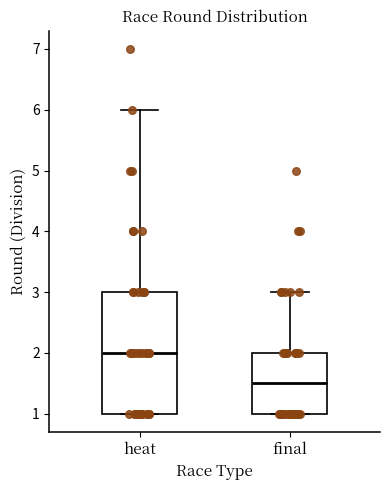

Reading left to right, read every box against the y-axis: the position of its median line, the range the box covers, and the ends of its whiskers. The values are not printed on the chart, so give them approximately, as read against the axis.

heat: median 2.0, box 1.0 to 3.0, whiskers 1.0 to 6.0
final: median 1.5, box 1.0 to 2.0, whiskers 1.0 to 3.0